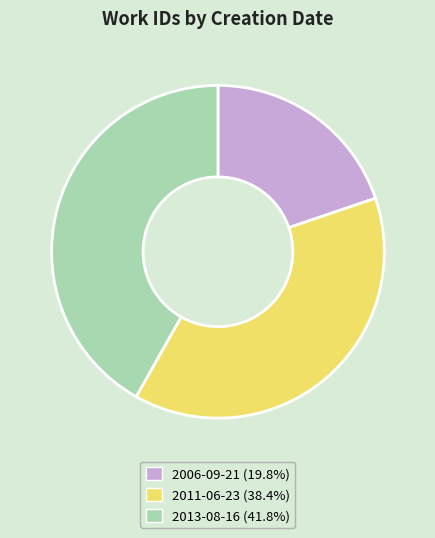

Rank the categories by value from highest to lowest.

2013-08-16, 2011-06-23, 2006-09-21